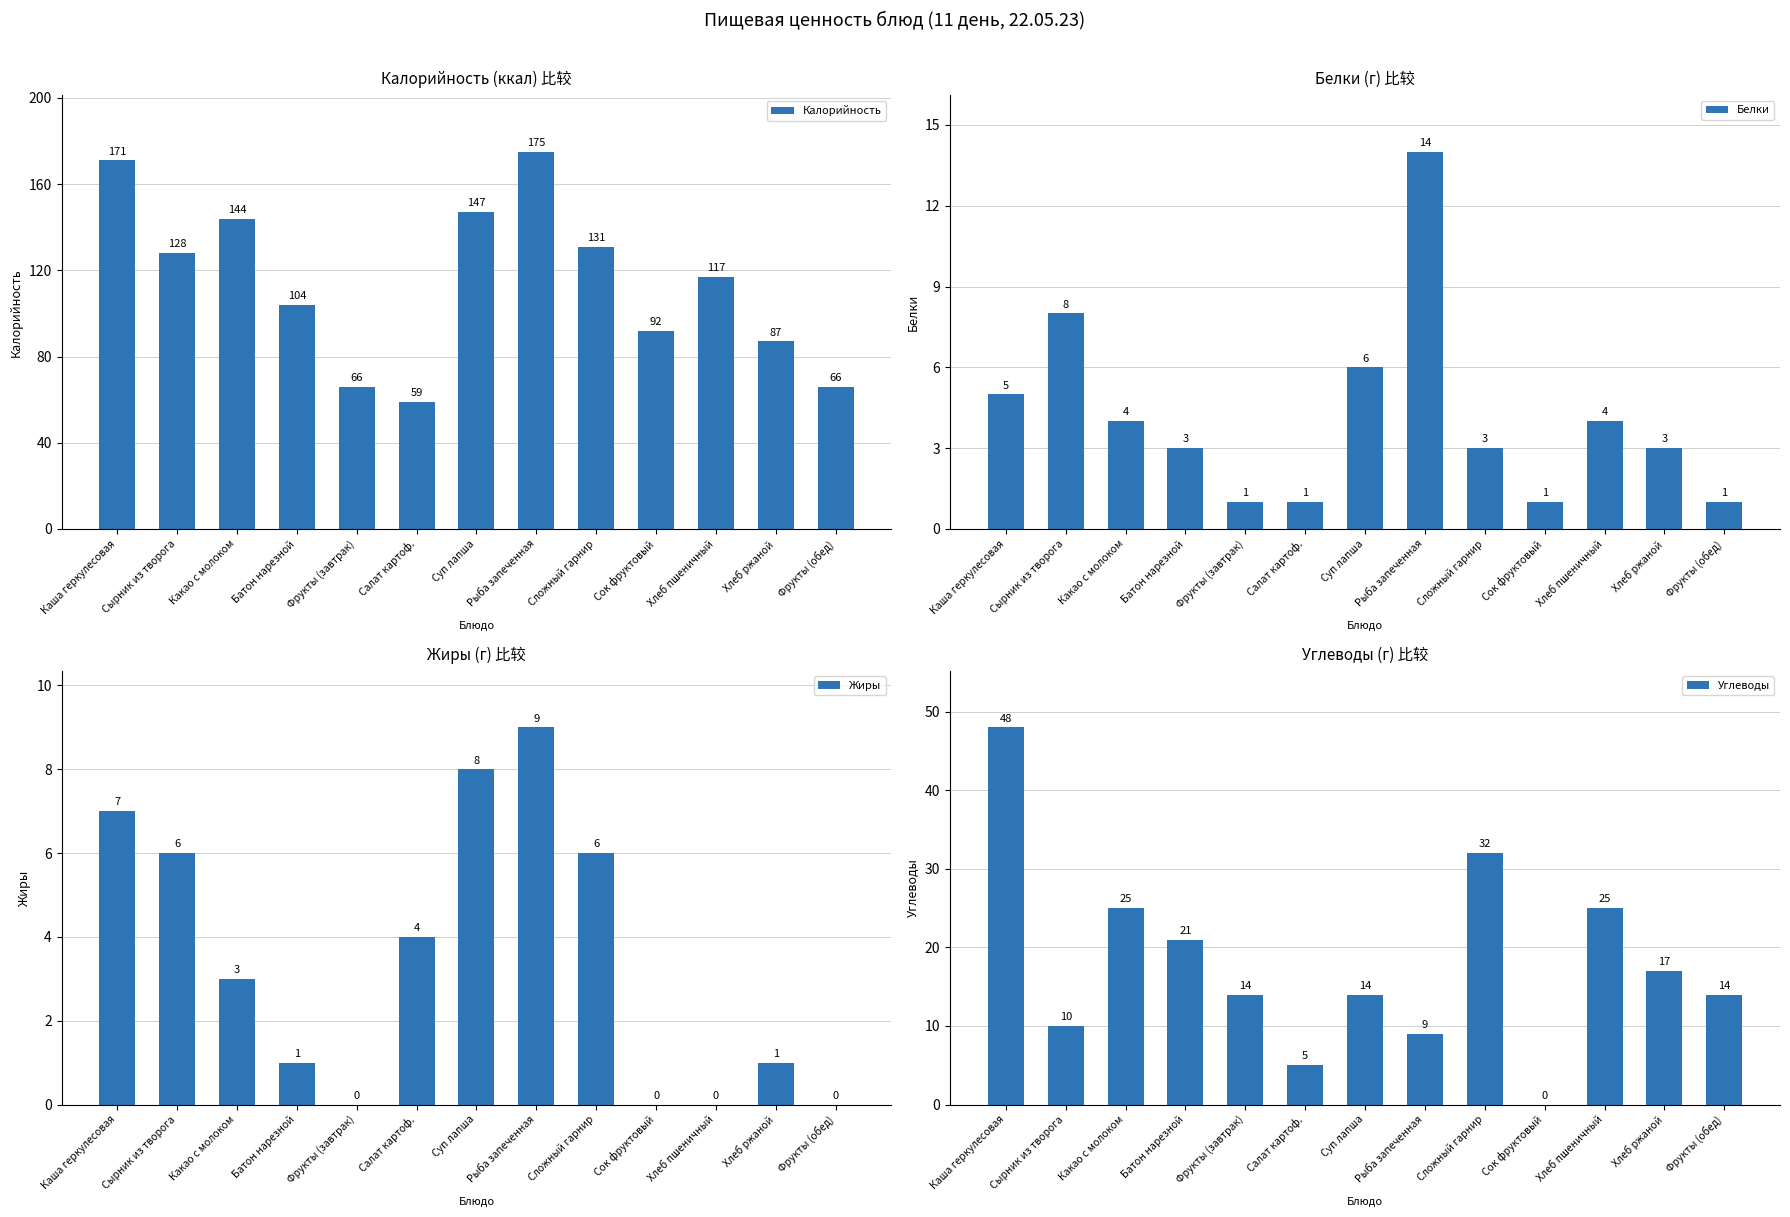

Which series has the largest range (max minus min)?

Калорийность